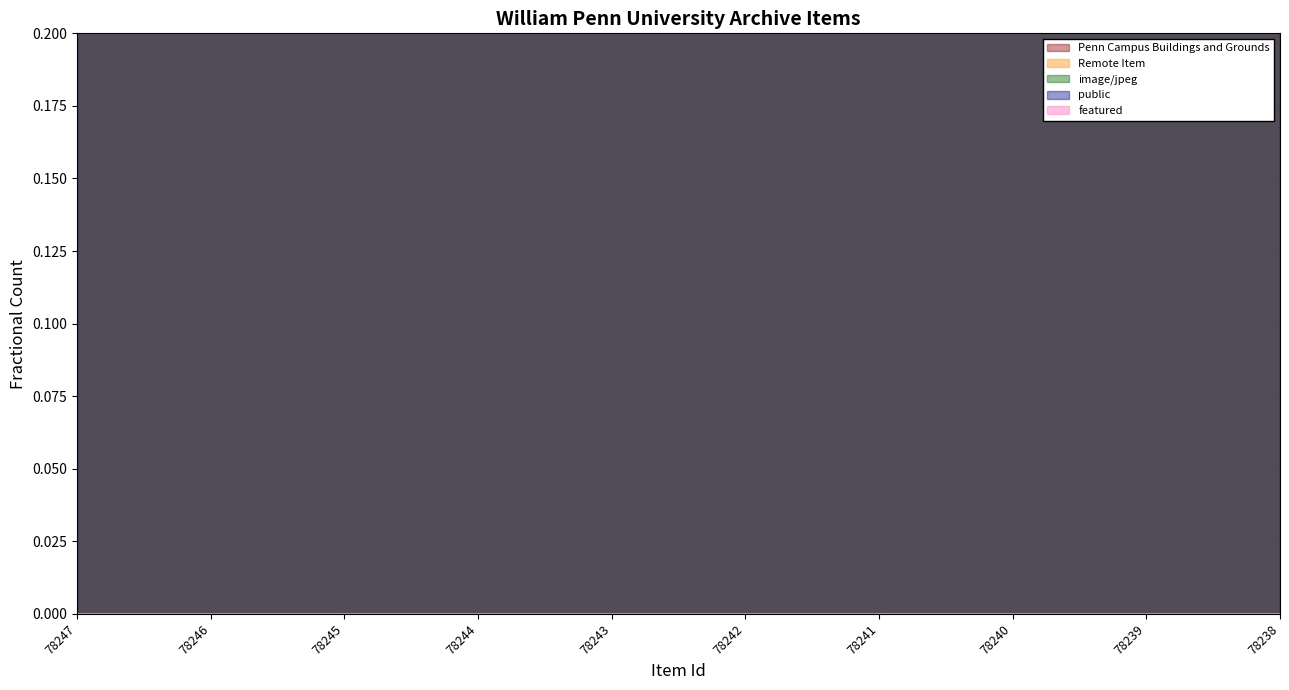

True or false: Penn Campus Buildings and Grounds and image/jpeg cross at least once.

False